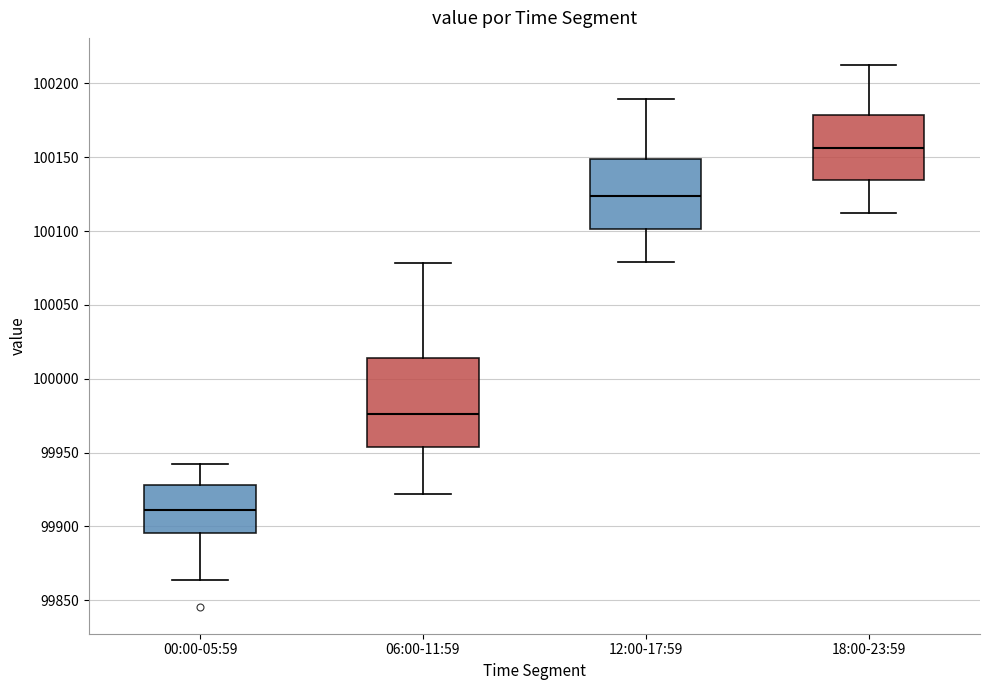

Reading left to right, transcribe this box plot: for each box, give where its median line is, the range the box spans, and where its two whiskers end, as read against the y-axis. The values are not printed on the chart, so give them approximately, as read against the axis.

00:00-05:59: median 99910, box 99895 to 99930, whiskers 99865 to 99940
06:00-11:59: median 99975, box 99955 to 100015, whiskers 99920 to 100080
12:00-17:59: median 100125, box 100100 to 100150, whiskers 100080 to 100190
18:00-23:59: median 100155, box 100135 to 100180, whiskers 100115 to 100215